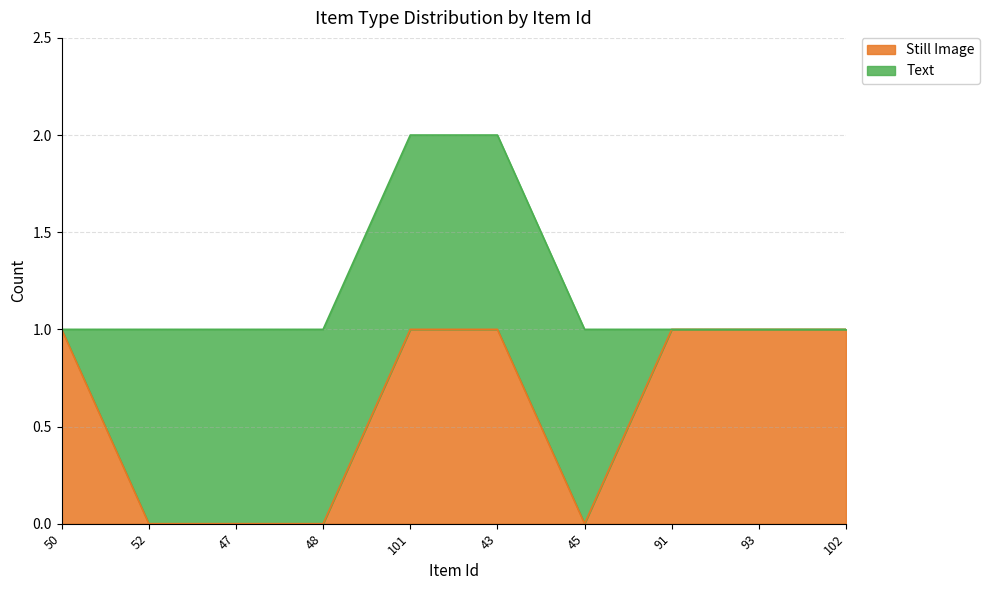

What is the label of the 8th point from the left?

91